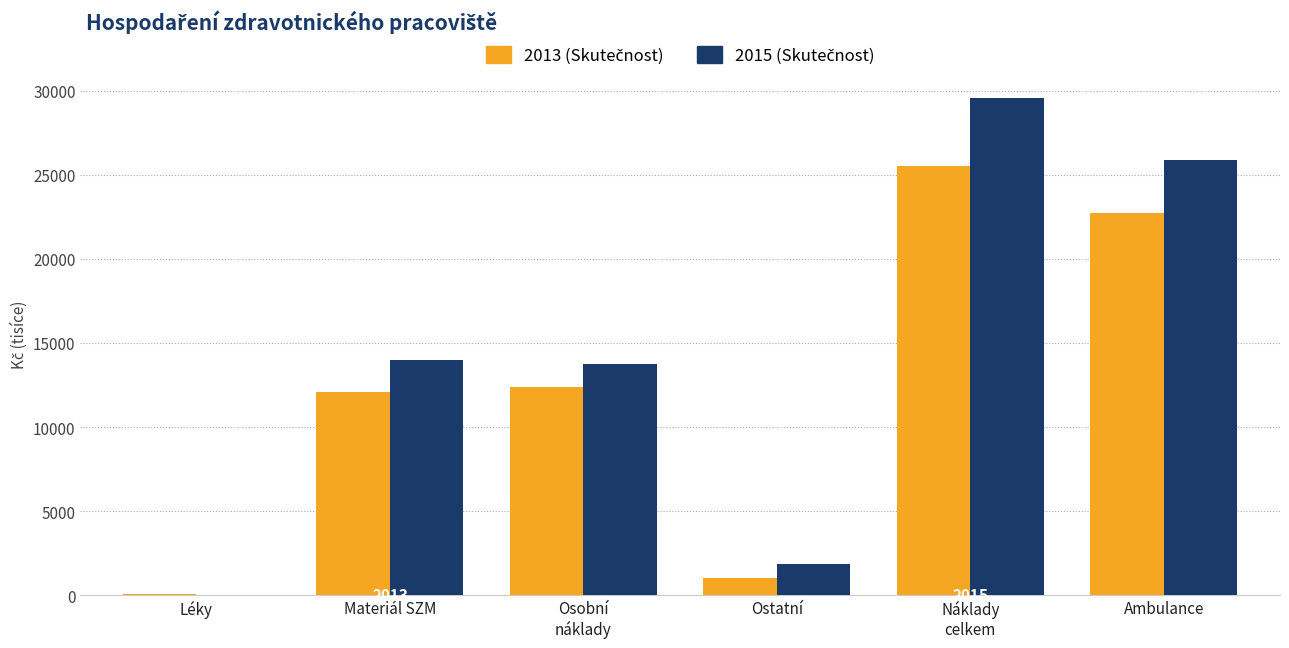

What is the maximum value shown in the chart?

29586.5